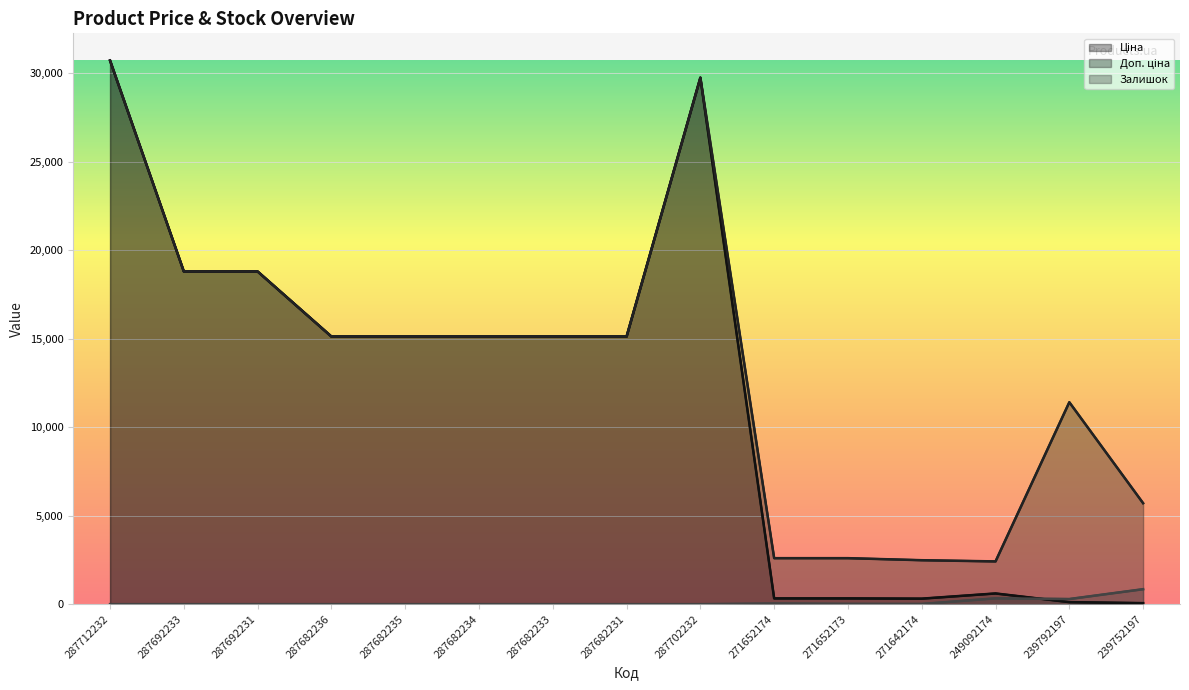

At how many categories does at least one series exceed 7690?

10